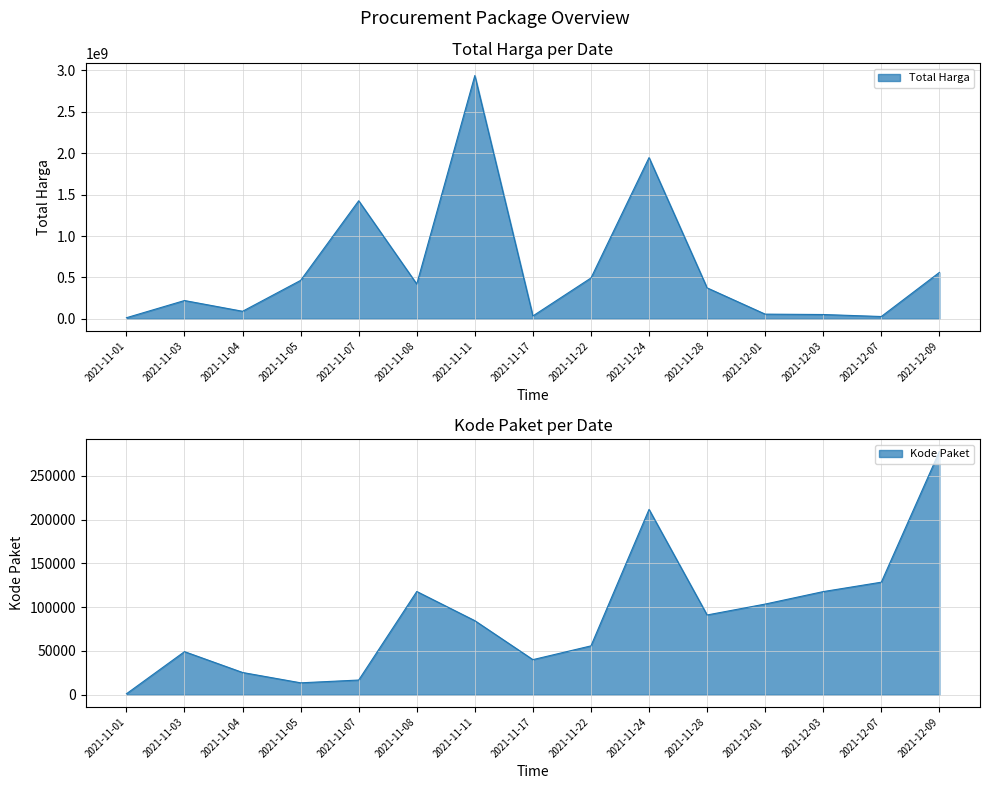

At which label is Total Harga closest to 1475875370?

2021-11-07